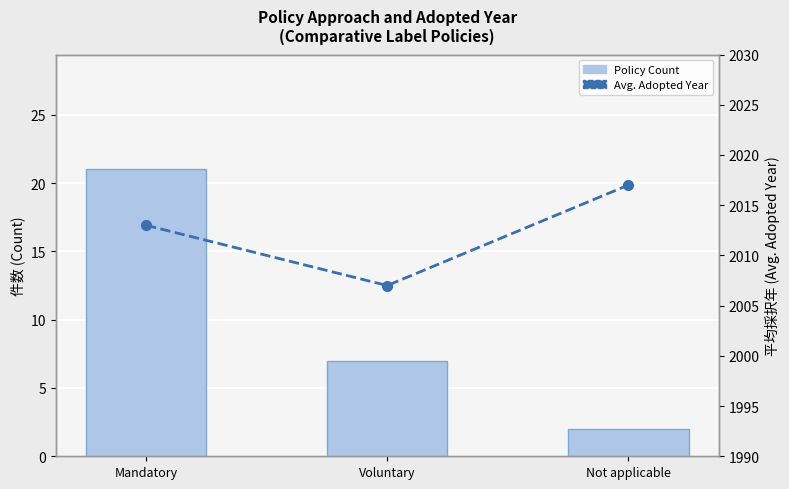

Reading right to left, what are all the values shown in this chart?

Policy Count: Not applicable=2	Voluntary=7	Mandatory=21
Avg. Adopted Year: Not applicable=2017	Voluntary=2007	Mandatory=2013